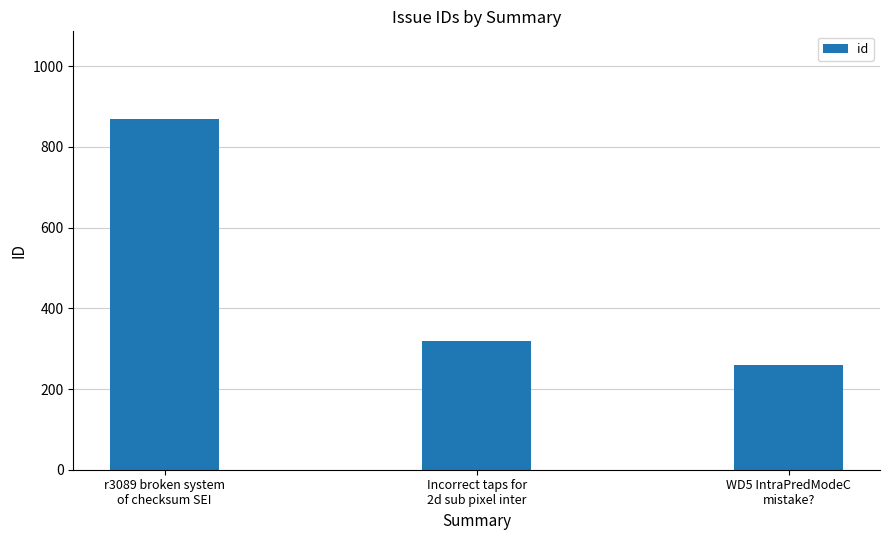

Reading left to right, transcribe all the data shown in this chart.

r3089 broken system
of checksum SEI=869	Incorrect taps for
2d sub pixel inter=318	WD5 IntraPredModeC
mistake?=259